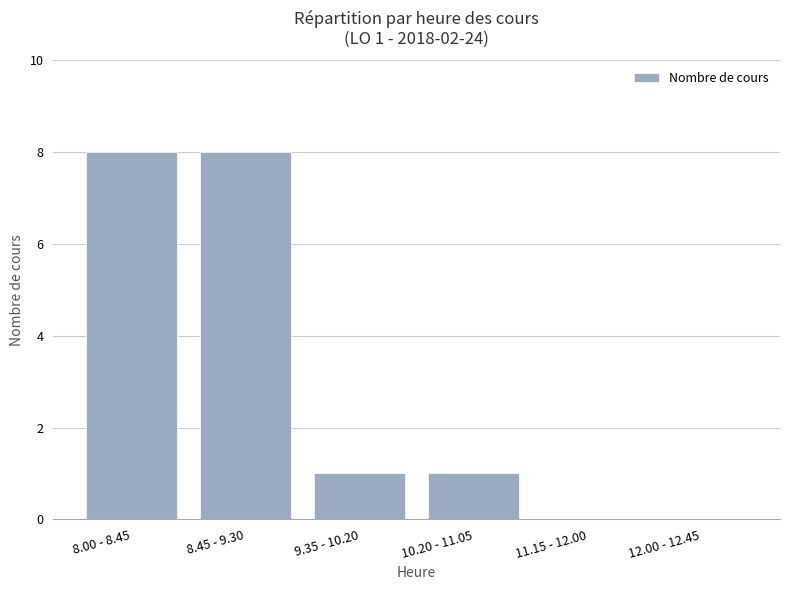

What is the greatest value displayed?

8